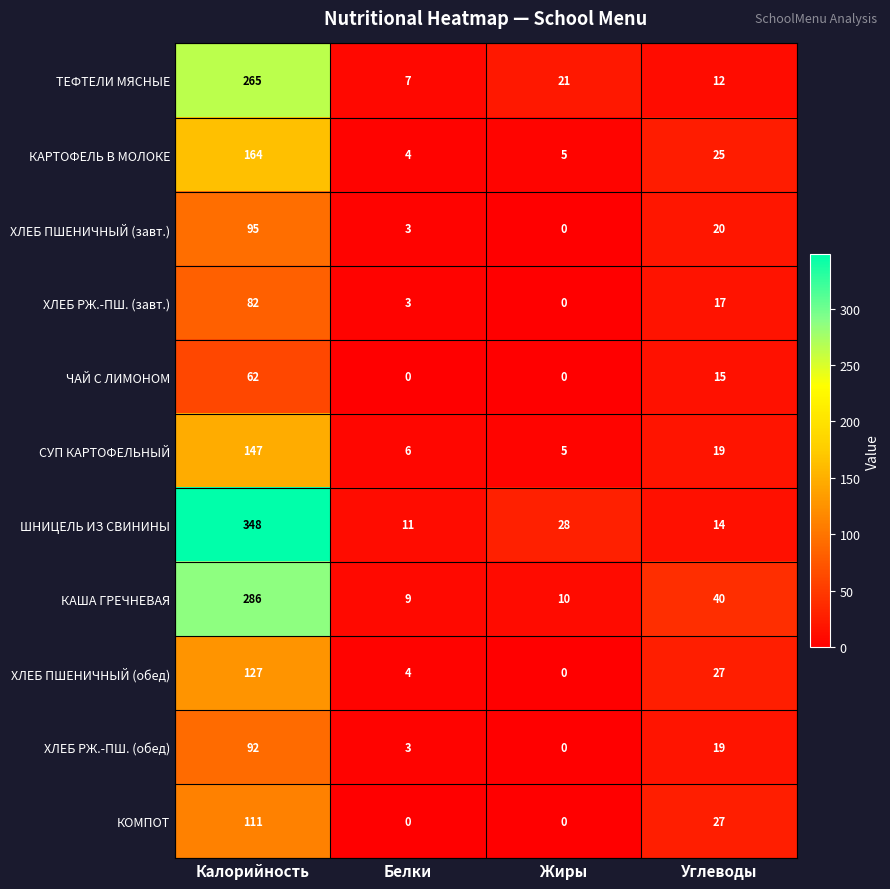

What is the sum of the ХЛЕБ РЖ.-ПШ. (обед) values at Белки and Калорийность?

95